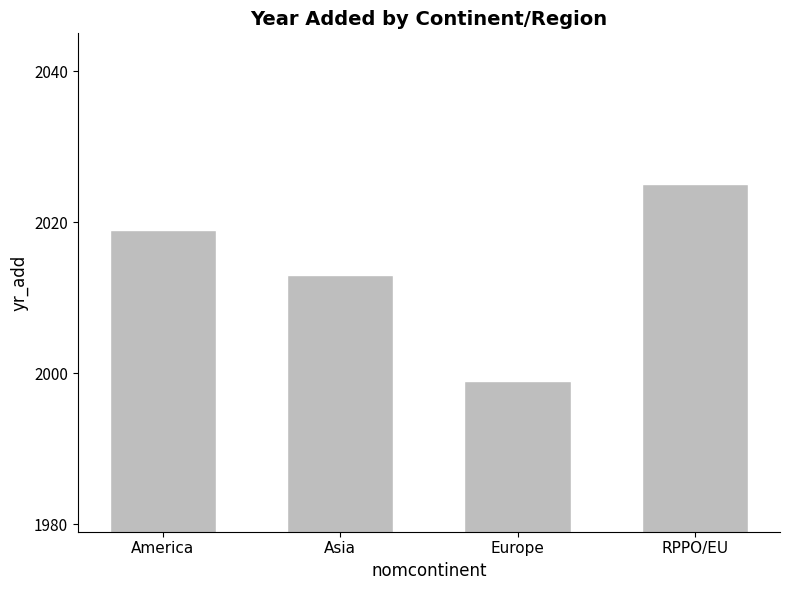

Reading left to right, what are all the values shown in this chart?

America=2019	Asia=2013	Europe=1999	RPPO/EU=2025